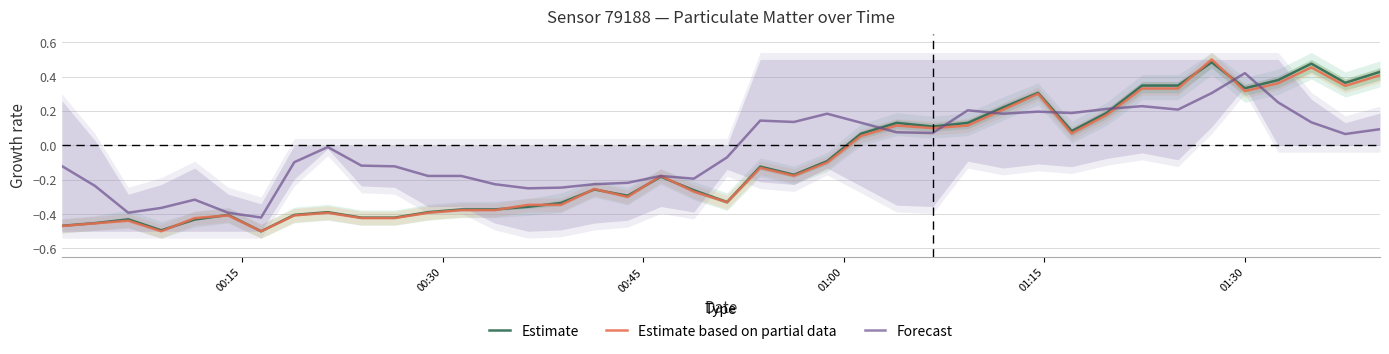

What is the maximum value for Forecast?

0.4